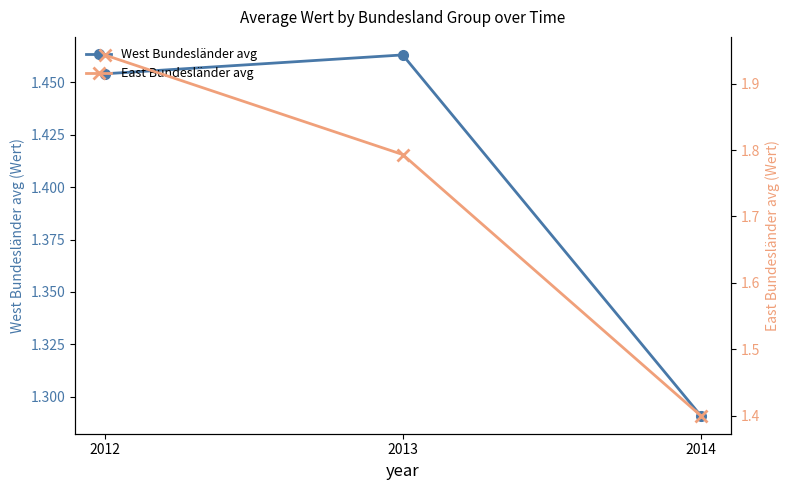

What is the total value across all series at 2014?

2.7